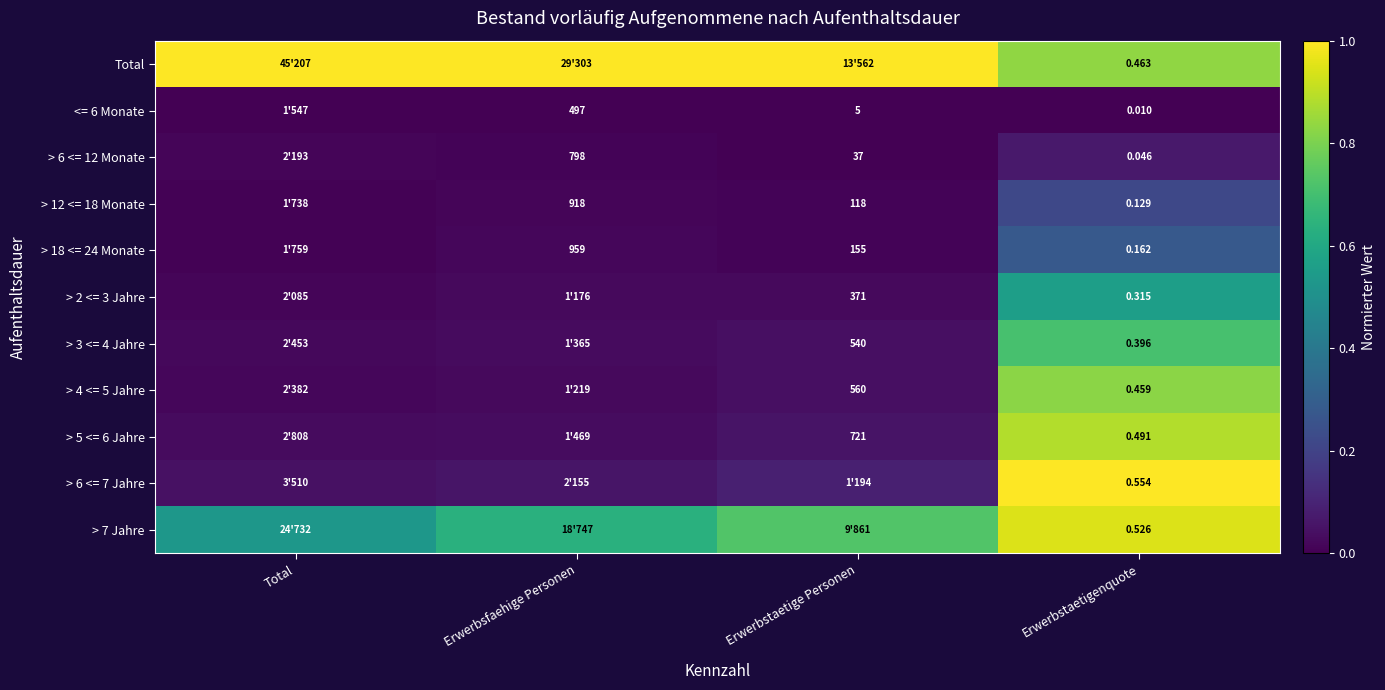

Is the value of > 6 <= 12 Monate at Erwerbstaetige Personen greater than the value of > 5 <= 6 Jahre at Erwerbstaetige Personen?

No